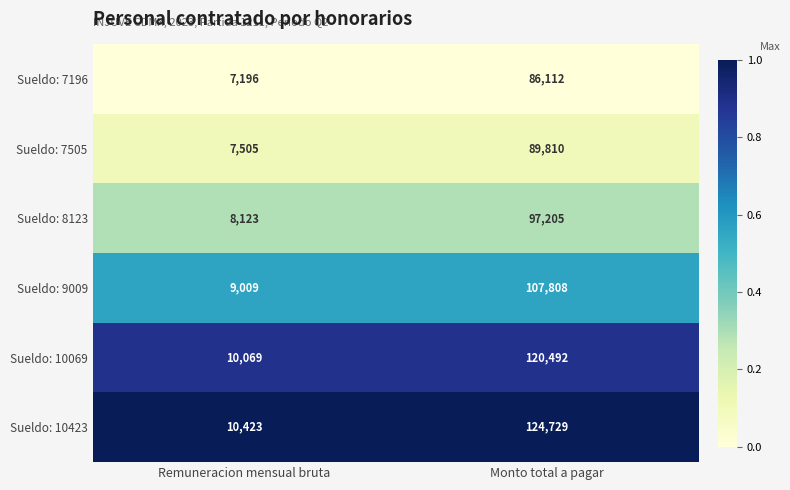

Rank the series by their maximum value, from highest to lowest.

Sueldo: 10423, Sueldo: 10069, Sueldo: 9009, Sueldo: 8123, Sueldo: 7505, Sueldo: 7196